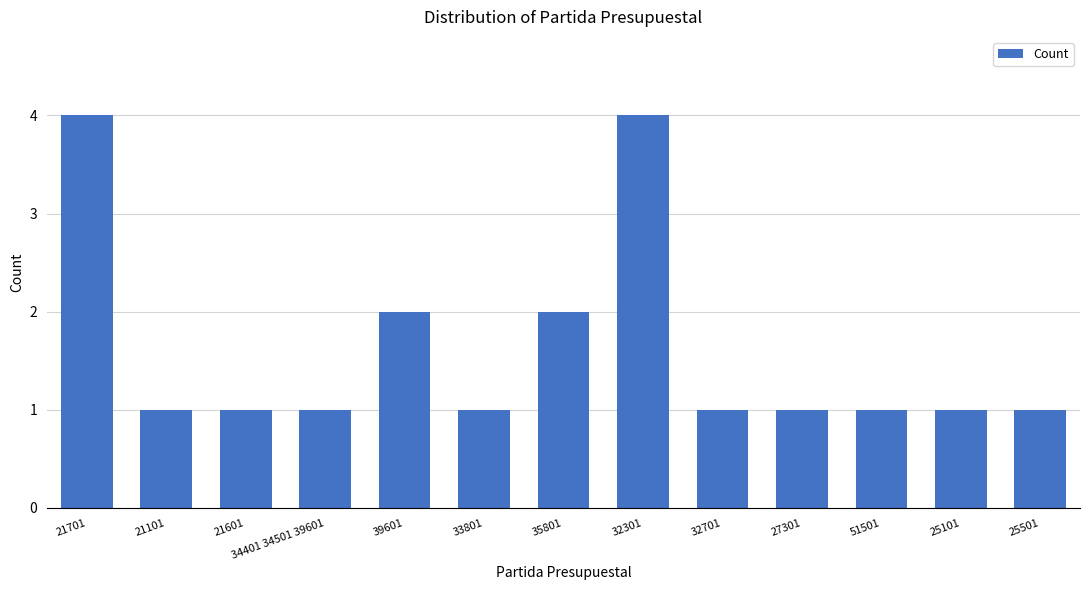

What value does the data have at 39601?

2